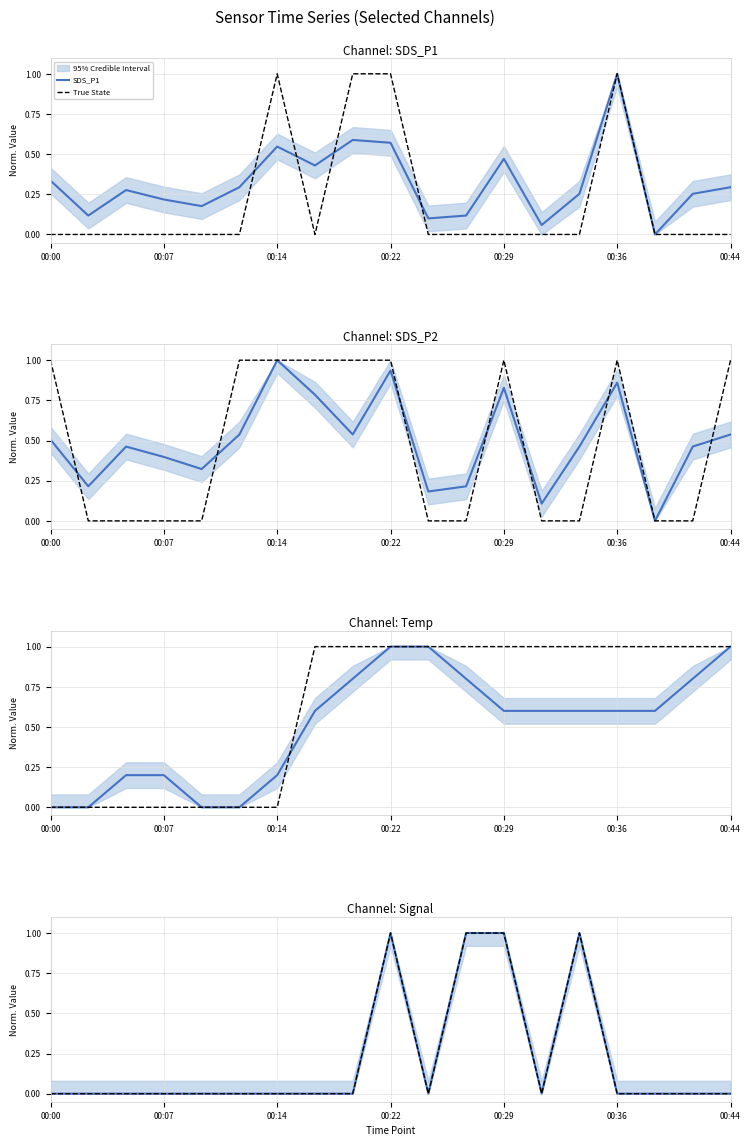

In Signal, how many points are higher than both neighbors (excluding endpoints)?

2